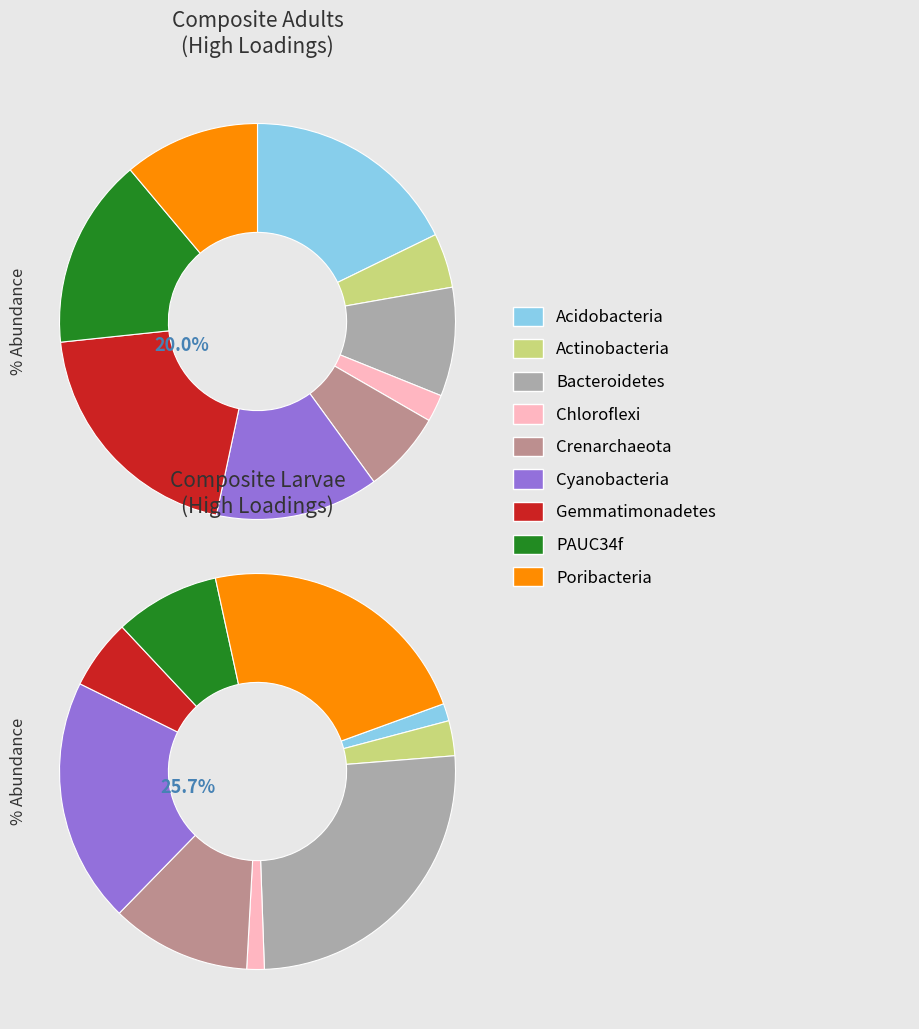

Count the number of slices in the pie.

9